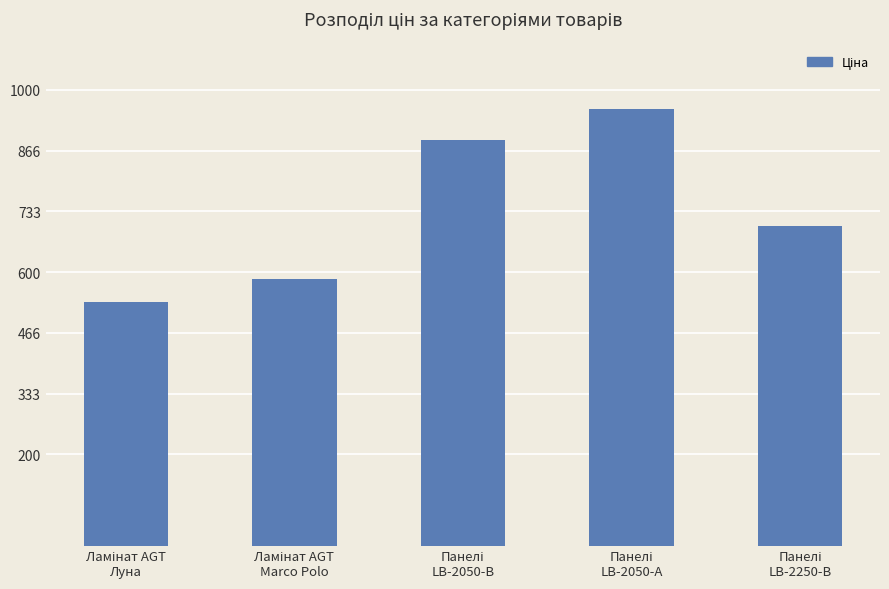

What is the minimum value shown in the chart?

535.4